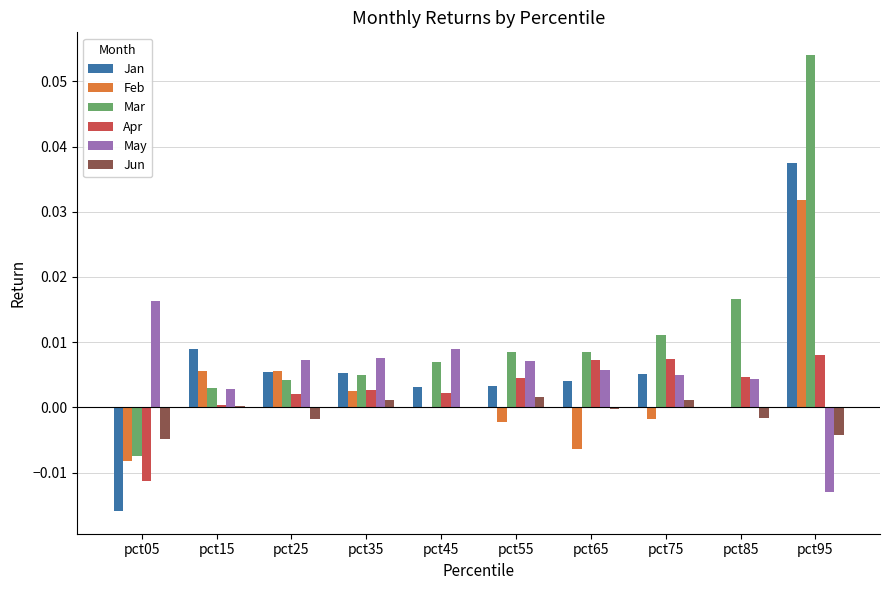

Is the value of Mar at pct05 greater than the value of May at pct15?

No